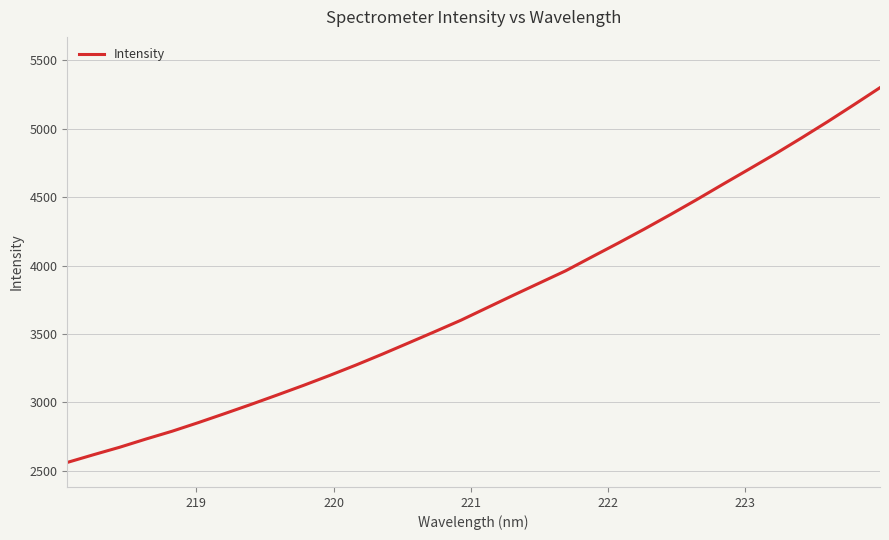

What is the difference between the maximum and minimum values?

2738.9